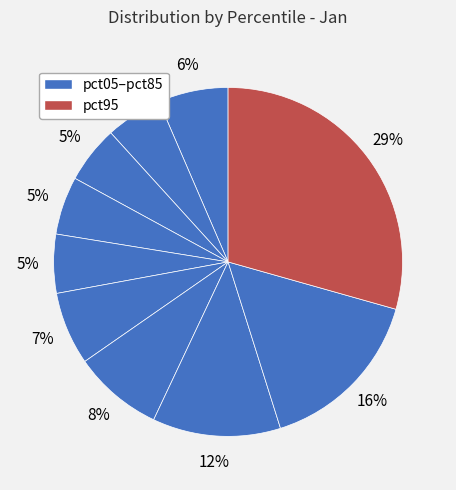

How many slices are in this pie chart?

10